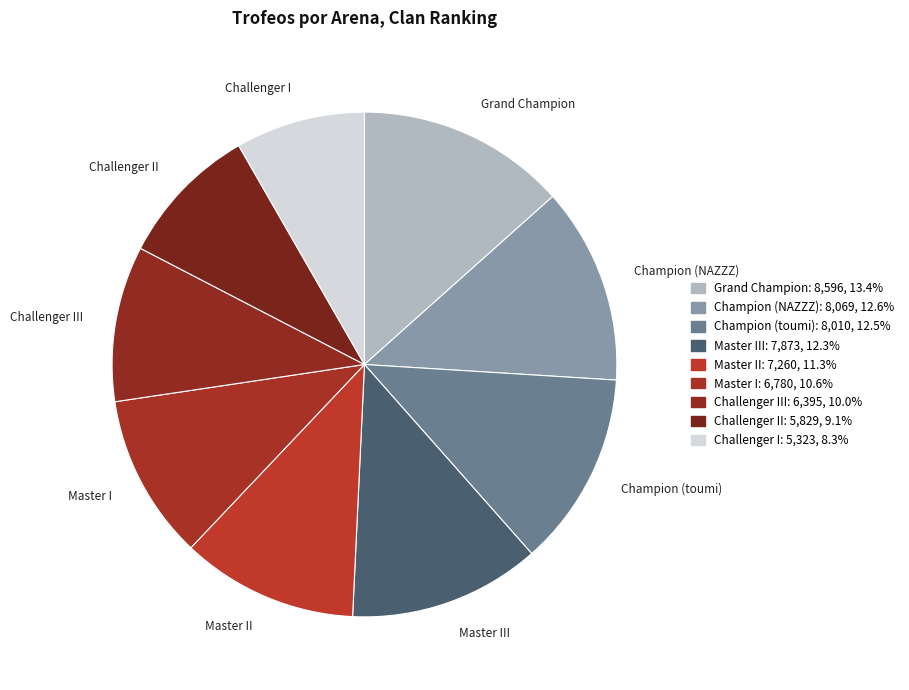

Combined, do Master II and Challenger I account for over 50%?

No